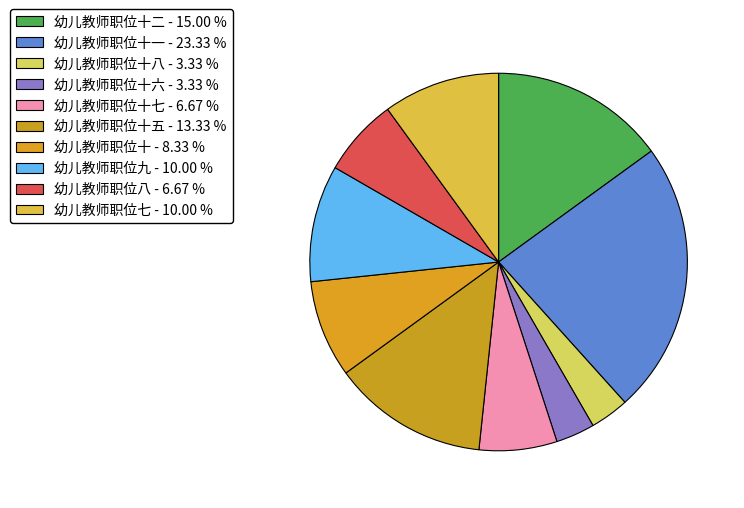

How many segments does this pie chart have?

10